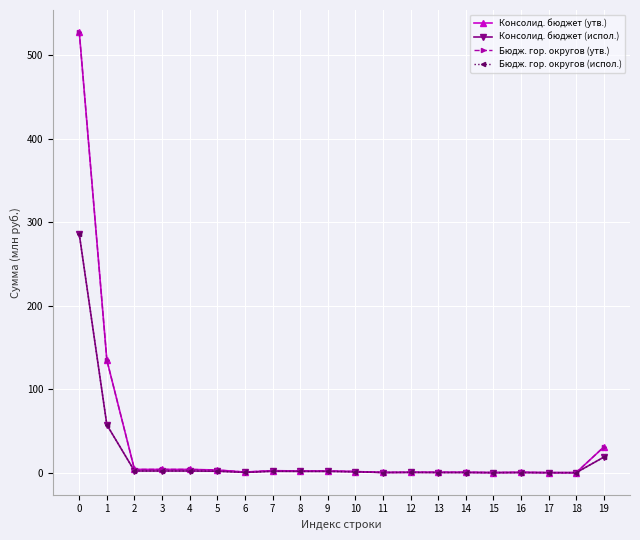

Rank the series by their maximum value, from lowest to highest.

Консолид. бюджет (испол.), Бюдж. гор. округов (испол.), Консолид. бюджет (утв.), Бюдж. гор. округов (утв.)